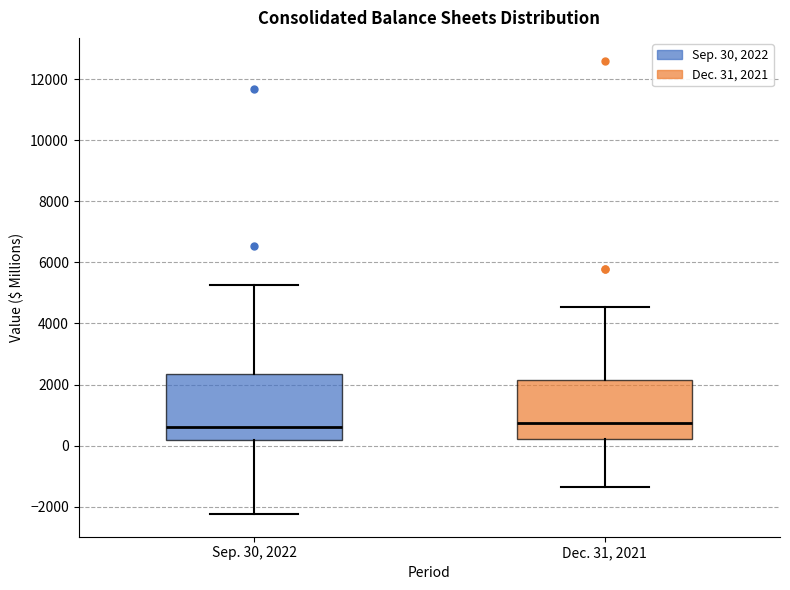

Reading left to right, transcribe this box plot: for each box, give where its median line is, the range the box spans, and where its two whiskers end, as read against the y-axis. The values are not printed on the chart, so give them approximately, as read against the axis.

Sep. 30, 2022: median 600, box 200 to 2400, whiskers -2200 to 5200
Dec. 31, 2021: median 800, box 200 to 2200, whiskers -1400 to 4600